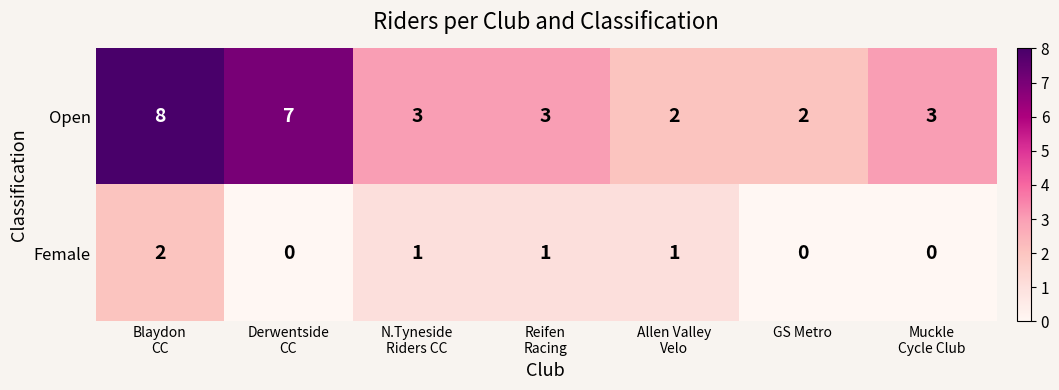

How many values in the Open series are below 3?

2